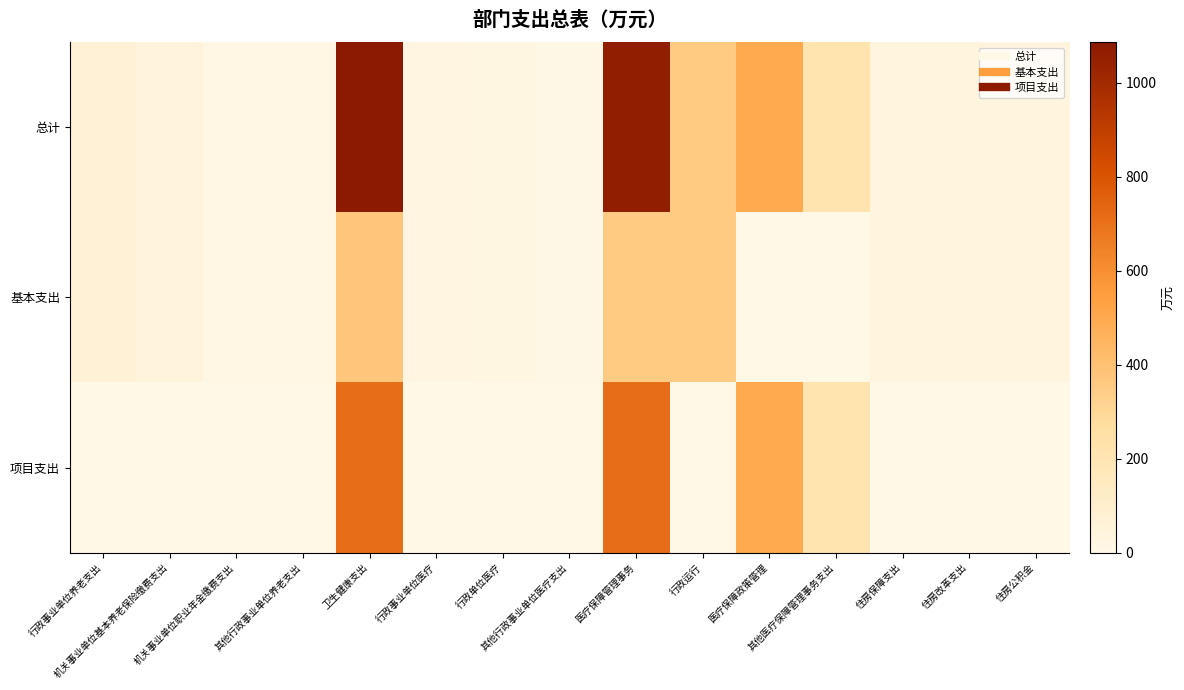

What is the difference between the highest and lowest values at 医疗保障管理事务?

710.0